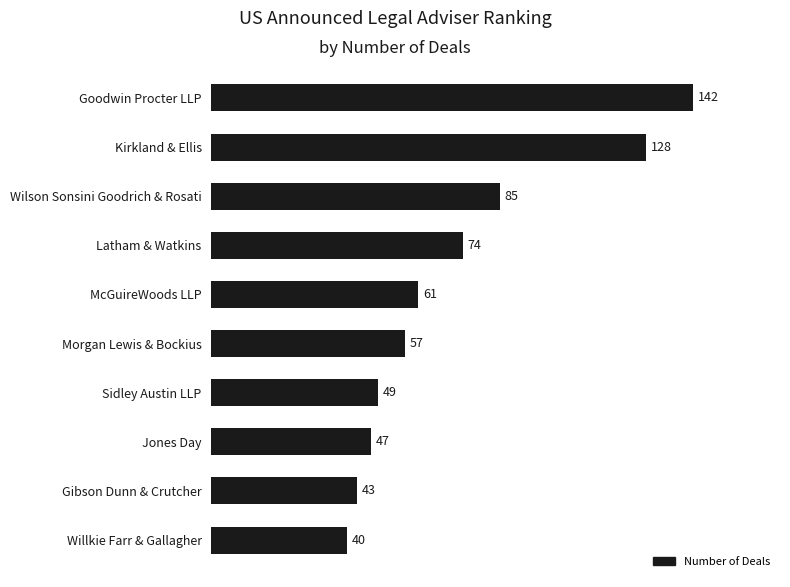

What is the difference between the maximum and minimum values?

102